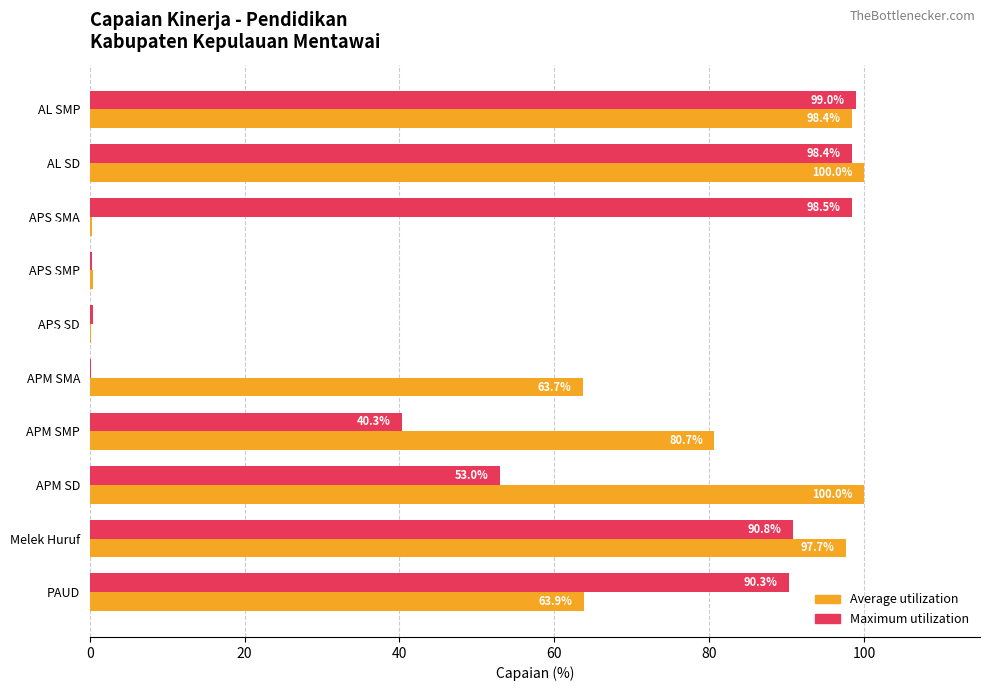

At which label is Average utilization closest to 50?

APM SMA